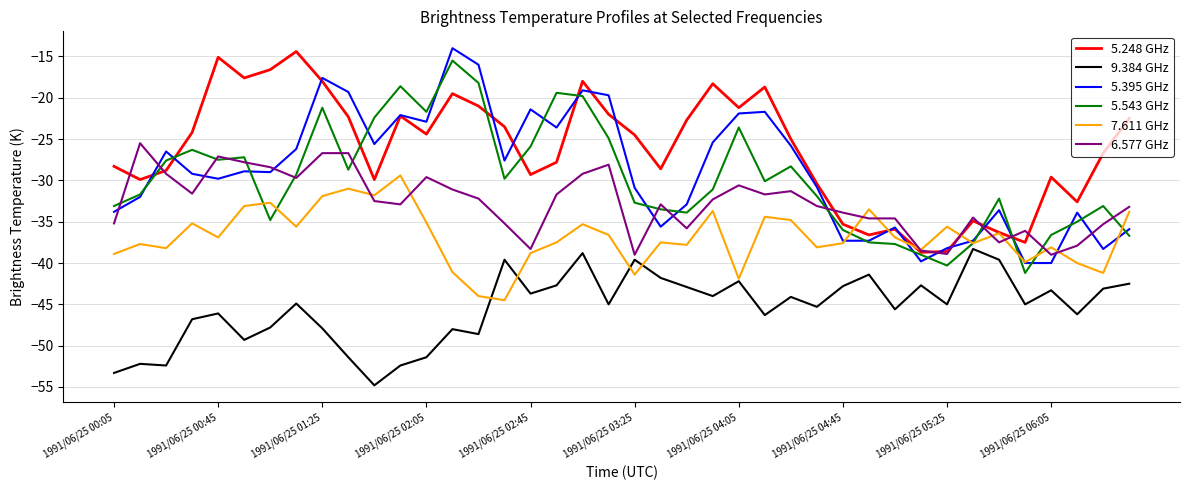

True or false: 9.384 GHz and 5.248 GHz cross at least once.

False